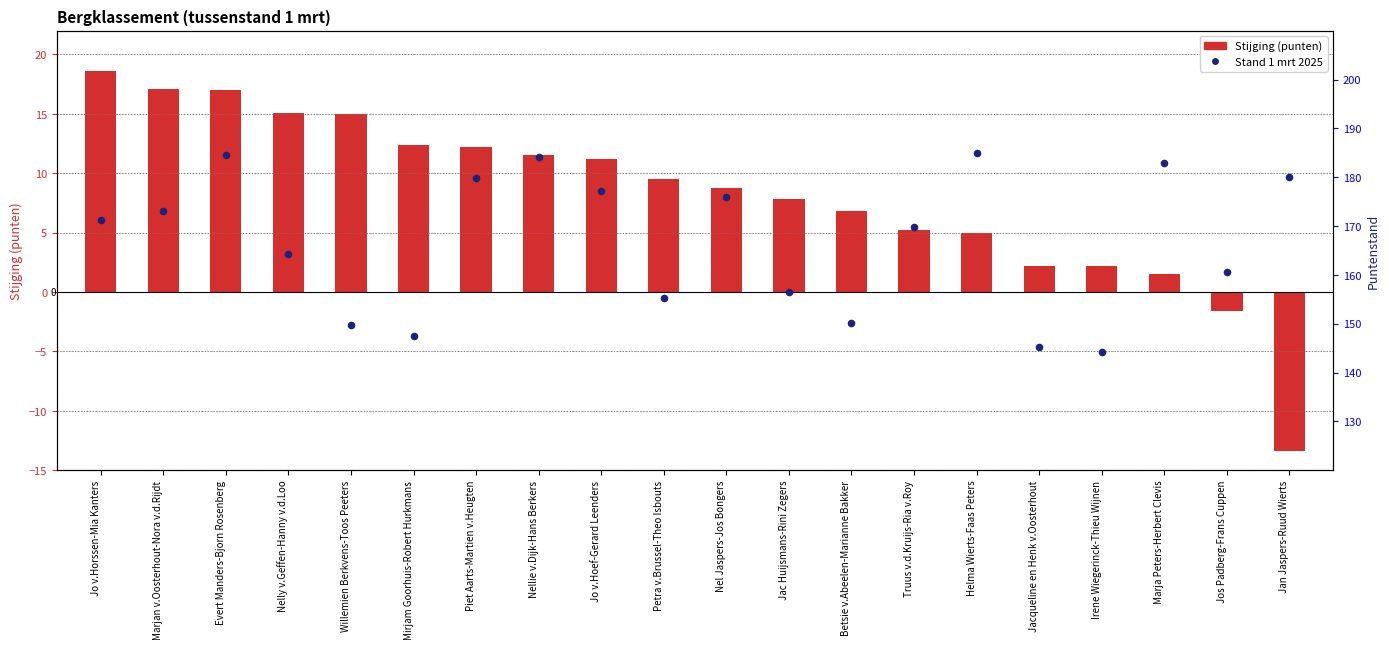

Which series contains the lowest Y value?

Stijging (punten)